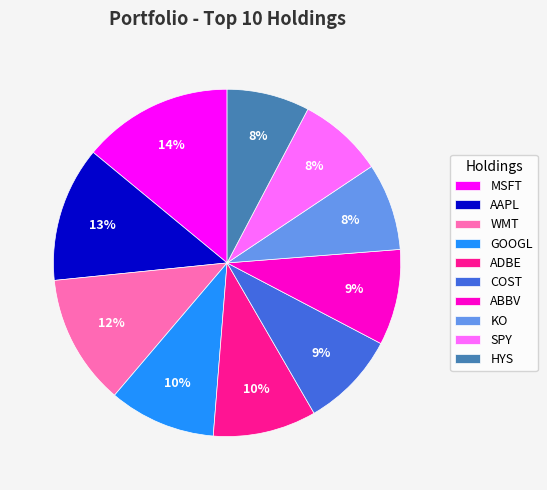

How many segments does this pie chart have?

10